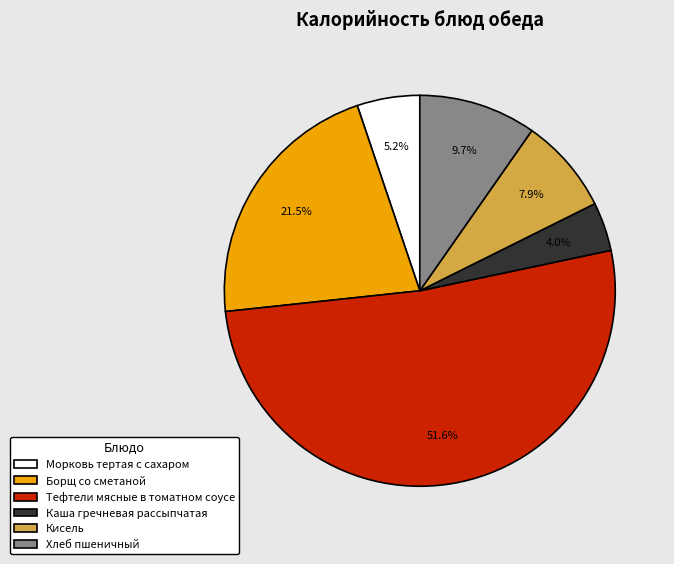

Which slice is the smallest?

Каша гречневая рассыпчатая